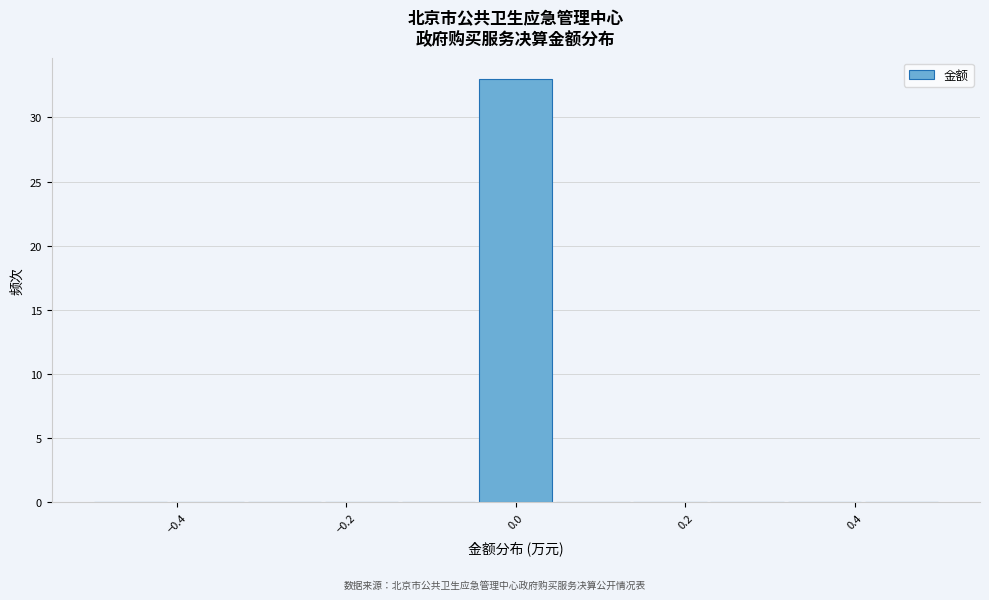

Reading left to right, list every bar in this chart as the range it spans on the x-axis followed by its height. Neither the bar edges nor the heights are printed on the chart, so give them approximately, as read against the axes.

-0.50 to -0.40: 0
-0.40 to -0.32: 0
-0.32 to -0.22: 0
-0.22 to -0.14: 0
-0.14 to -0.04: 0
-0.04 to 0.04: 33
0.04 to 0.14: 0
0.14 to 0.22: 0
0.22 to 0.32: 0
0.32 to 0.40: 0
0.40 to 0.50: 0